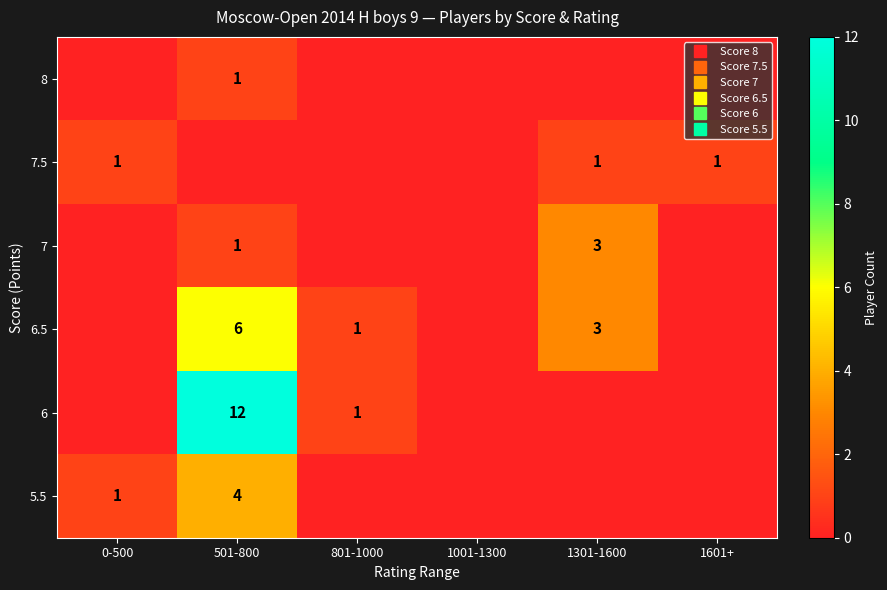

True or false: 6 has a value of 1 at 801-1000.

True